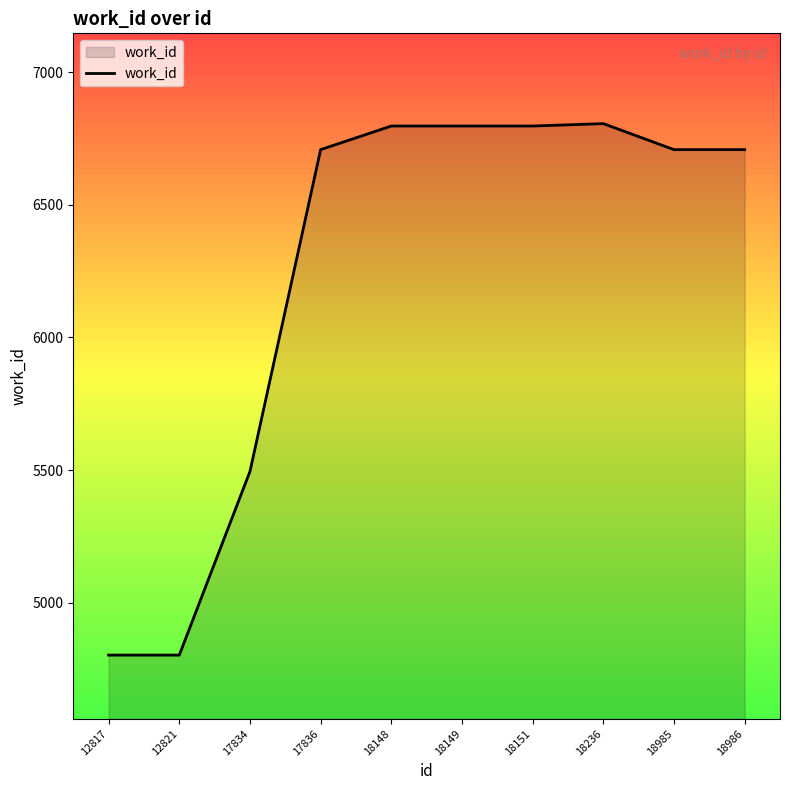

What is the smallest value displayed?

4803